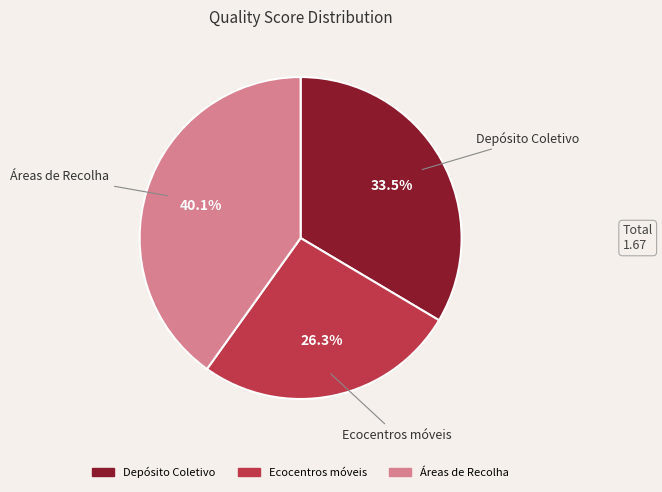

How many segments does this pie chart have?

3